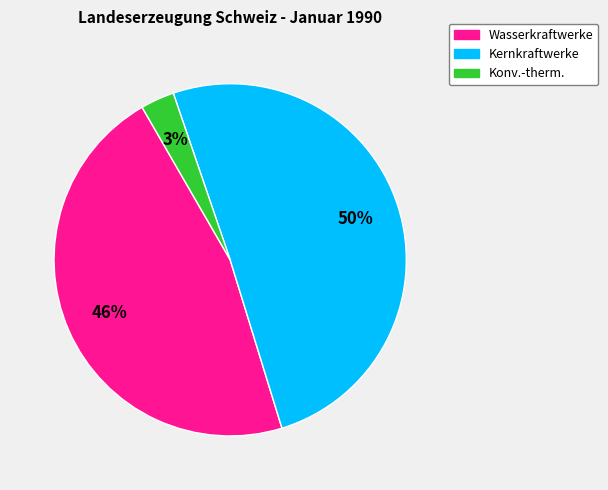

To the nearest percent, what is the difference between the largest and smallest slice percentages?

47%